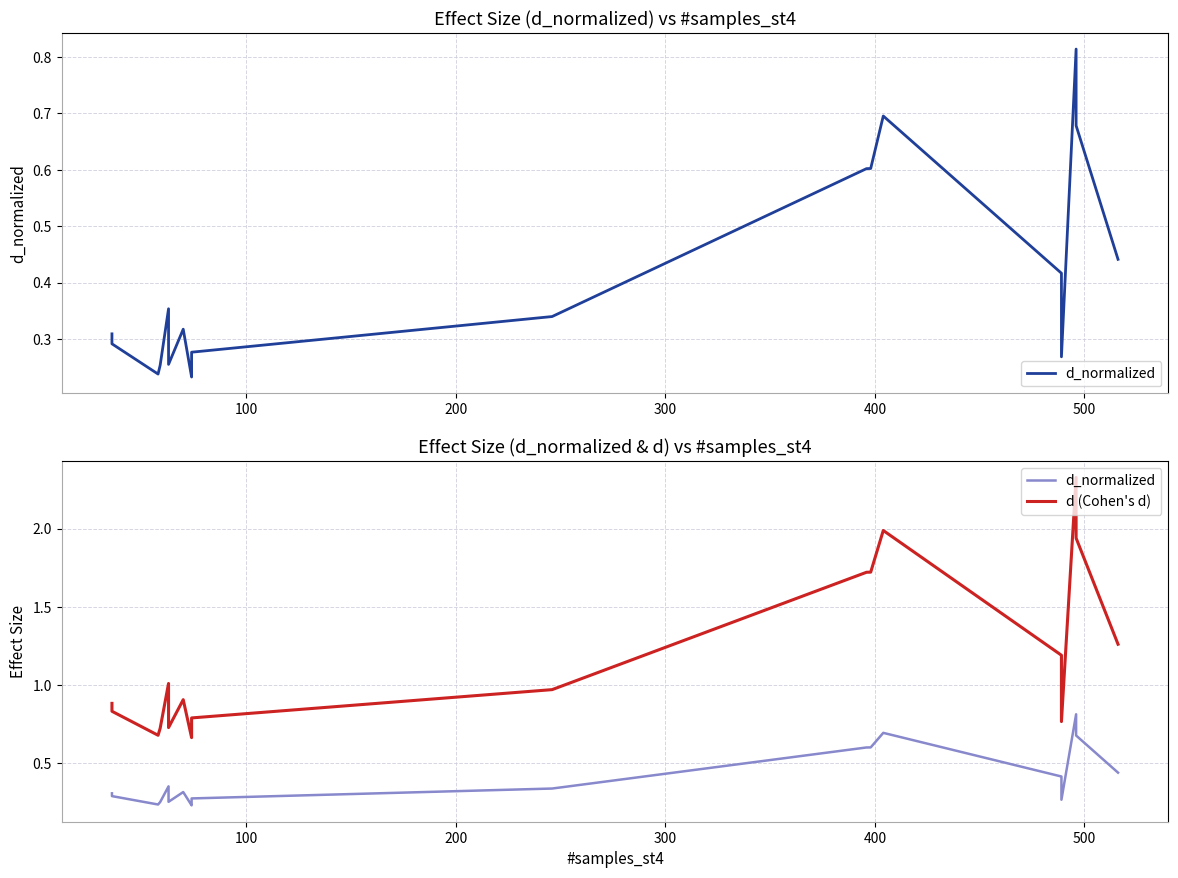

True or false: d_normalized and d (Cohen's d) cross at least once.

False